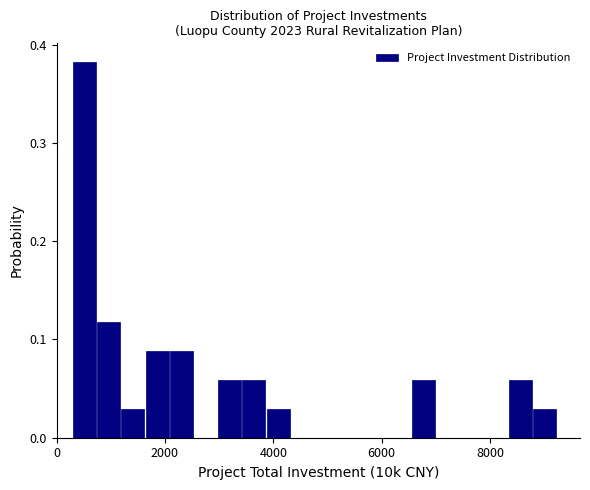

Around what value on the x-axis is the tallest bar? Give the approximate position of its centre, as read against the axis.

600